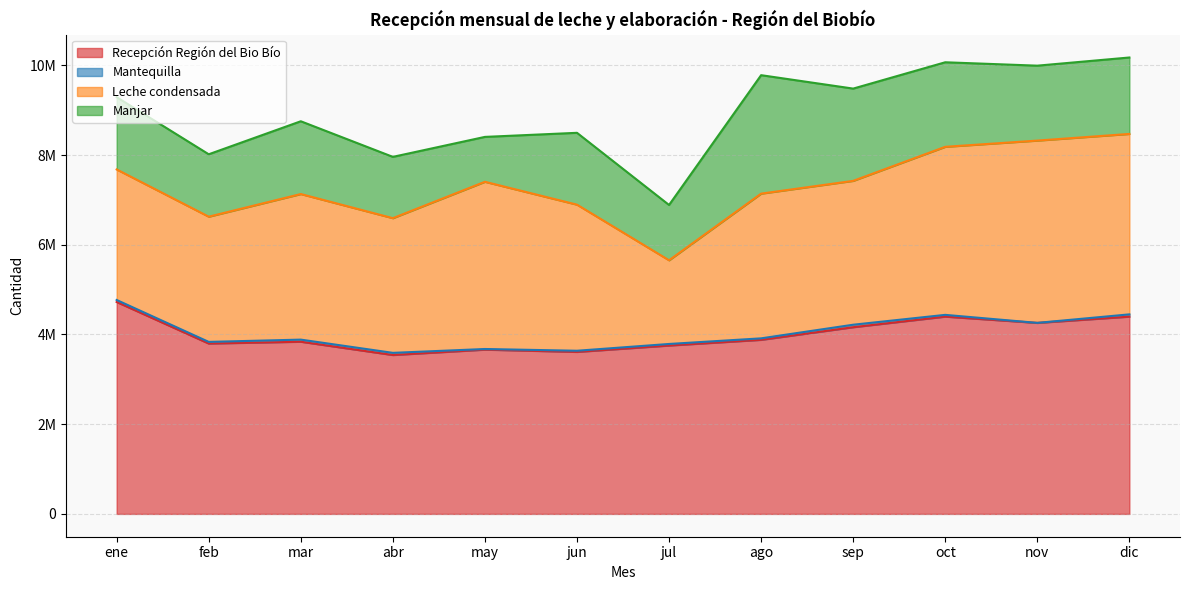

Which series changed the most between oct and dic?

Leche condensada